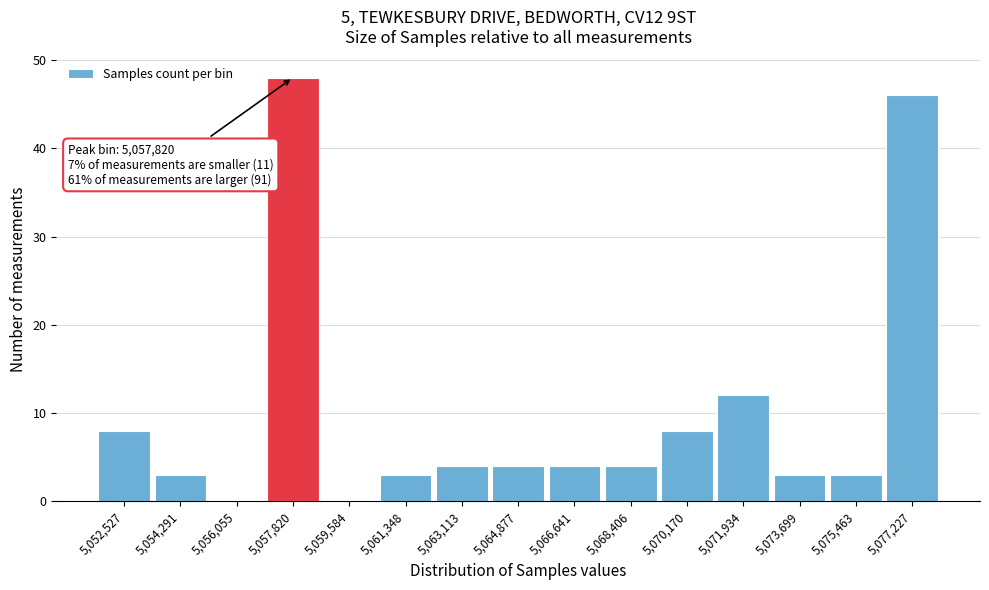

Over which range of the x-axis is the bar tallest?

5057000 to 5058800